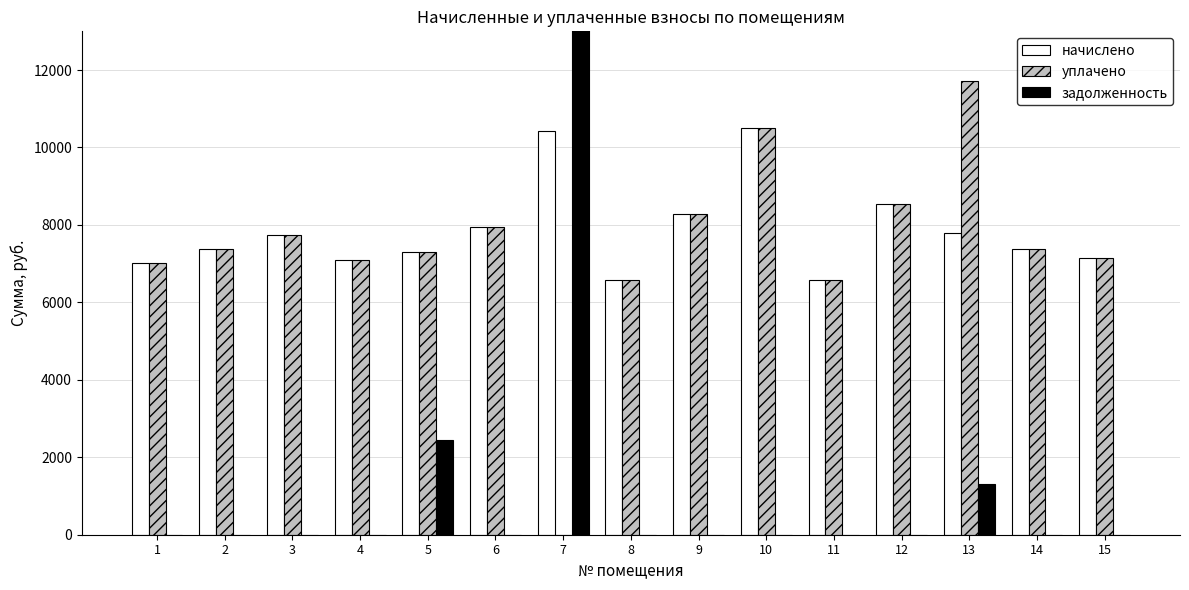

What is the sum of all начислено values?

117725.0